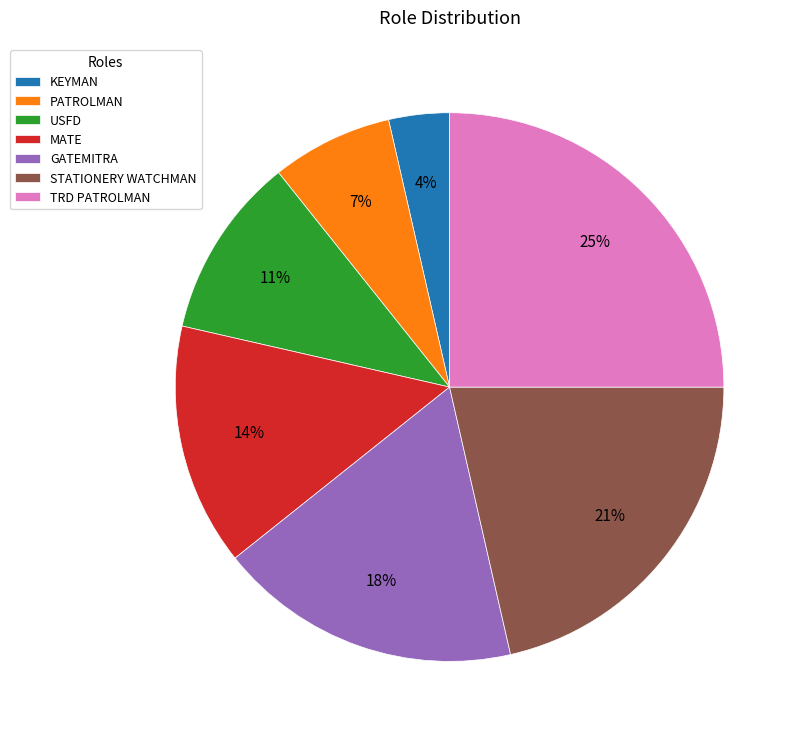

Does any single category account for the majority?

No